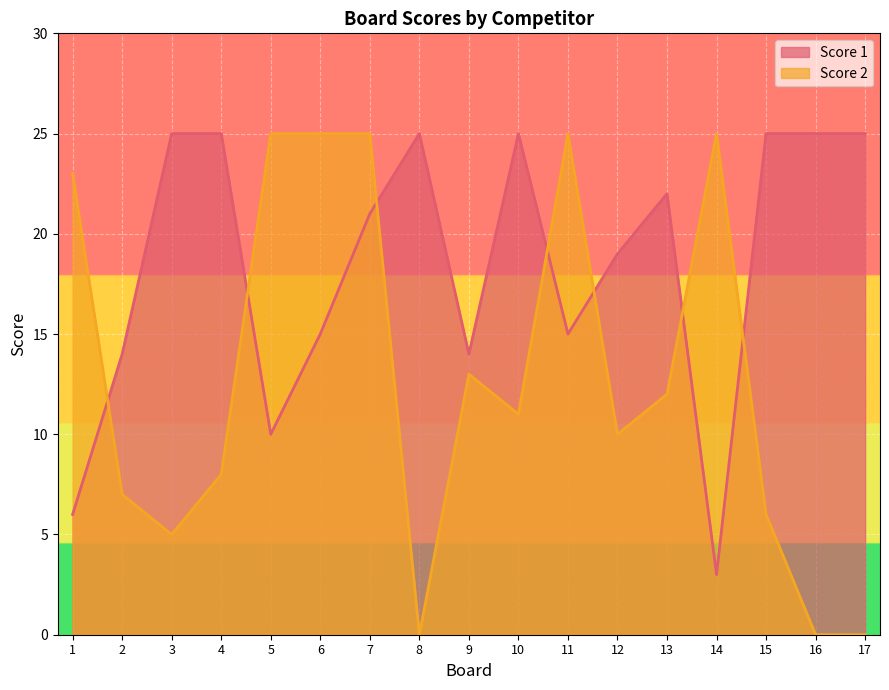

What is the lowest value of the Score 1 series?

3